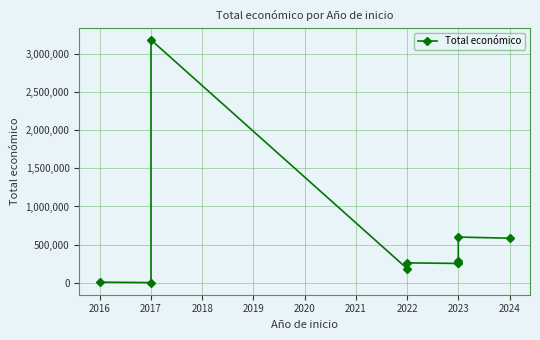

At which category does the chart reach its peak across all series?

2017